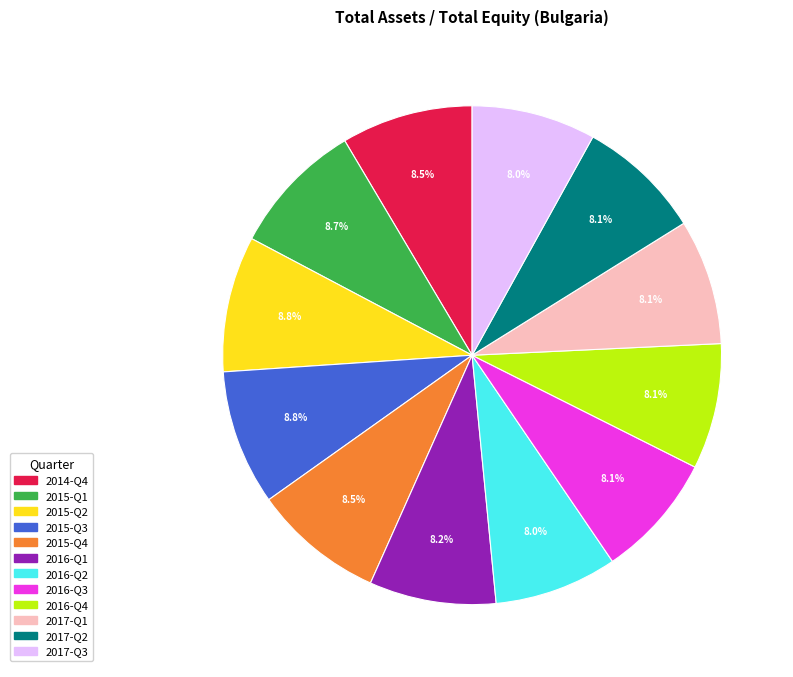

Approximately how many times larger is the value at 2017-Q3 compared to 2016-Q3?

1.0